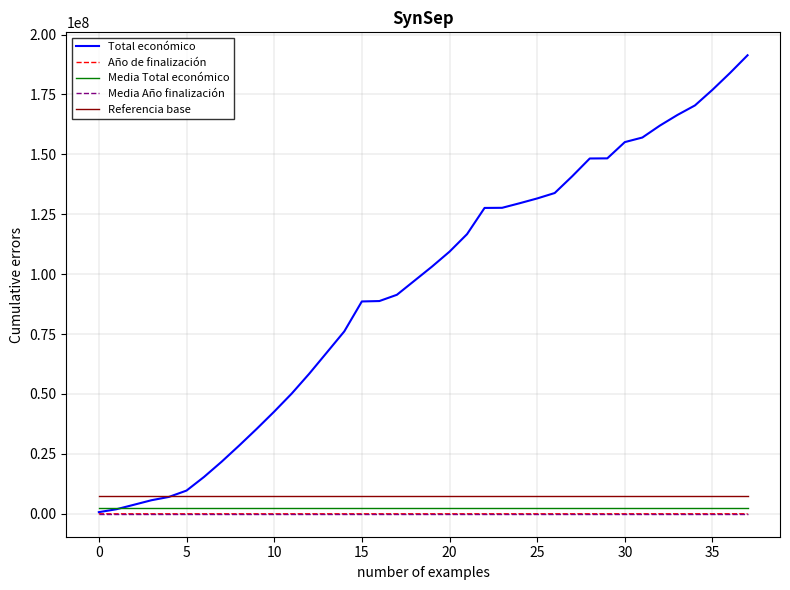

What is the minimum value for Referencia base?

7516963.8